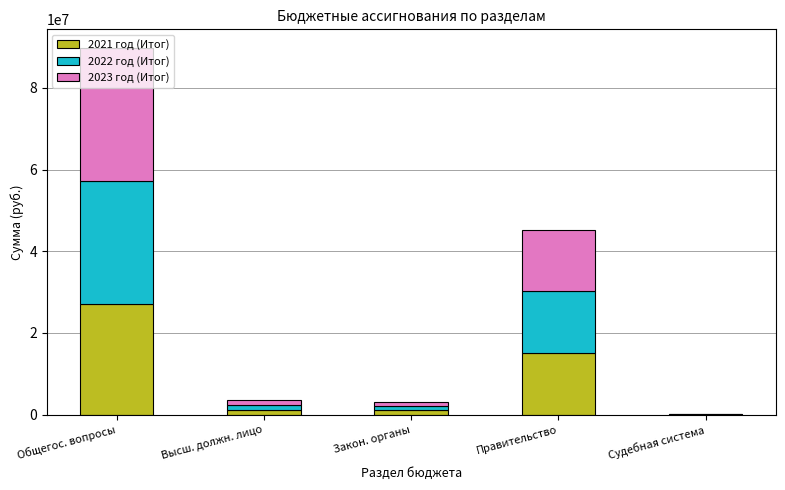

At which category is the sum across all series the highest?

Общегос. вопросы